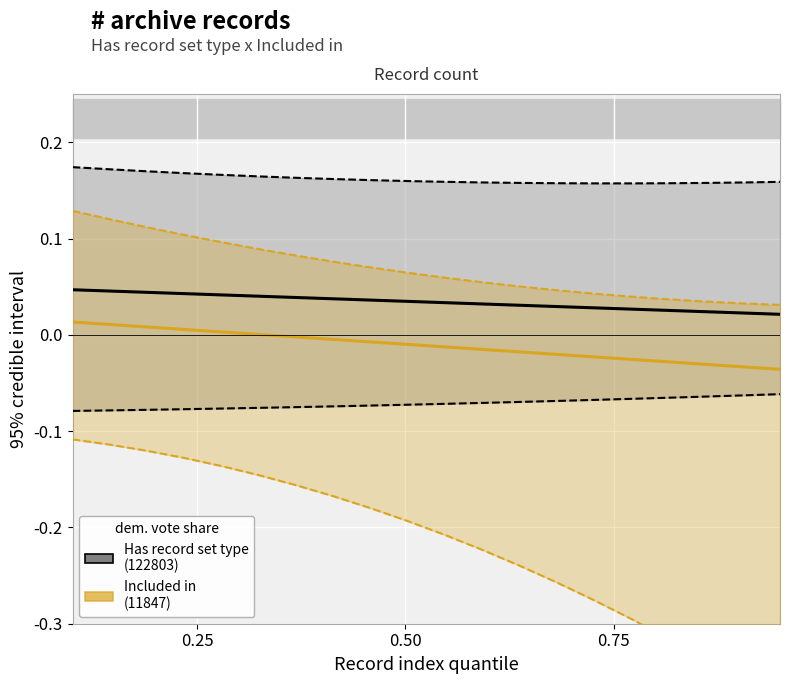

How many lines are shown in the chart?

2